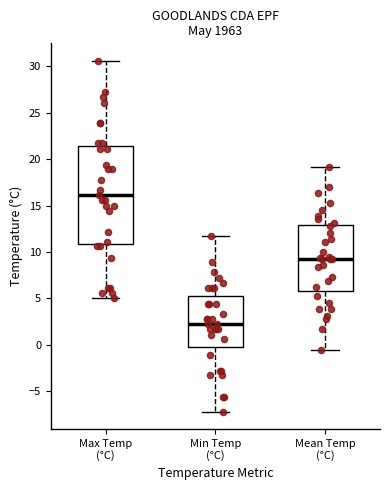

Reading left to right, read every box against the y-axis: the position of its median line, the range the box covers, and the ends of its whiskers. The values are not printed on the chart, so give them approximately, as read against the axis.

Max Temp (°C): median 16.0, box 11.0 to 21.5, whiskers 5.0 to 30.5
Min Temp (°C): median 2.0, box 0.0 to 5.5, whiskers -7.0 to 11.5
Mean Temp (°C): median 9.0, box 6.0 to 13.0, whiskers -0.5 to 19.0